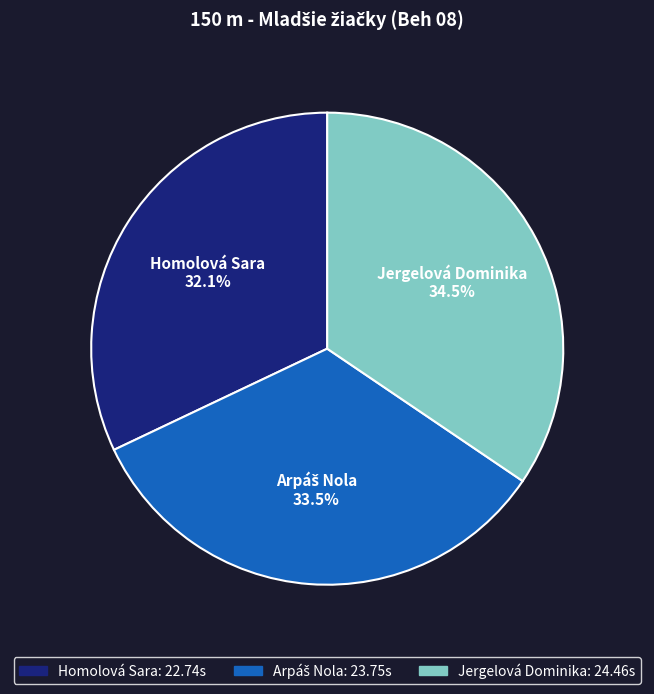

How many slices are in this pie chart?

3